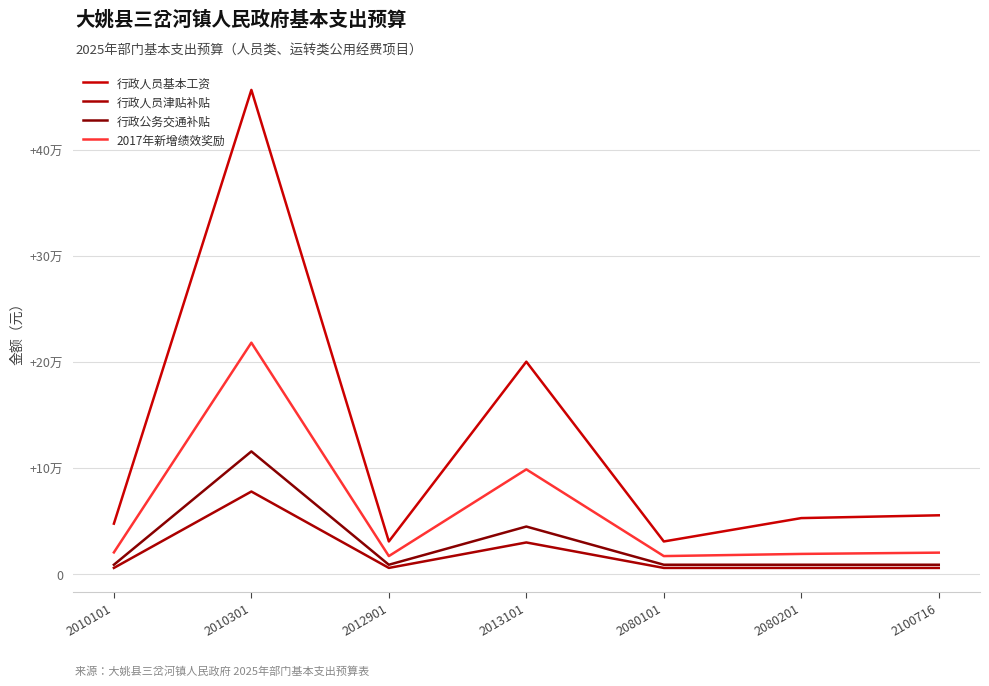

Which category has the highest value in the 行政公务交通补贴 series?

2010301